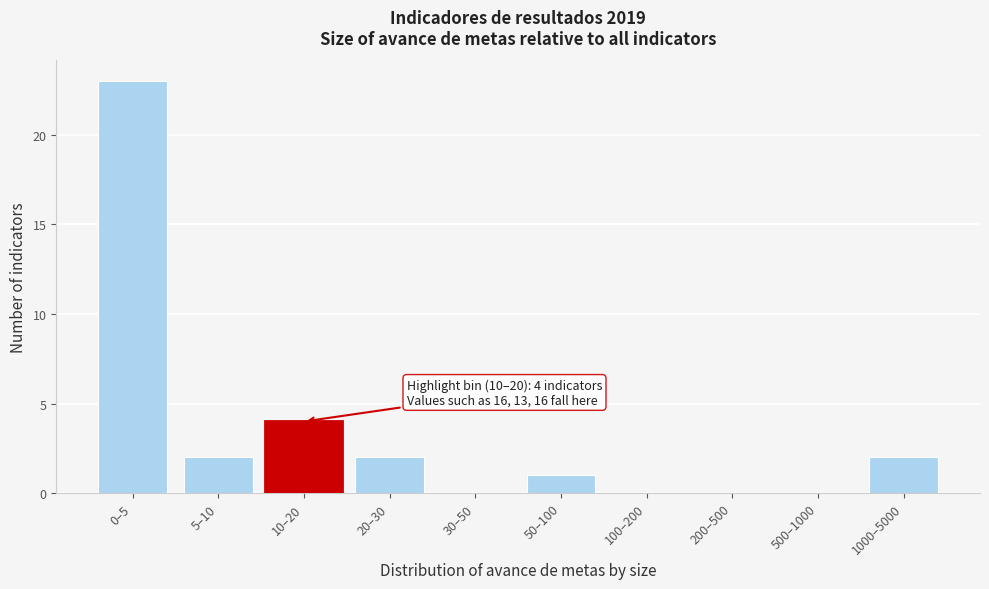

Reading left to right, extract all data points from this chart.

0–5=23	5–10=2	20–30=2	30–50=0	50–100=1	100–200=0	200–500=0	500–1000=0	1000–5000=2